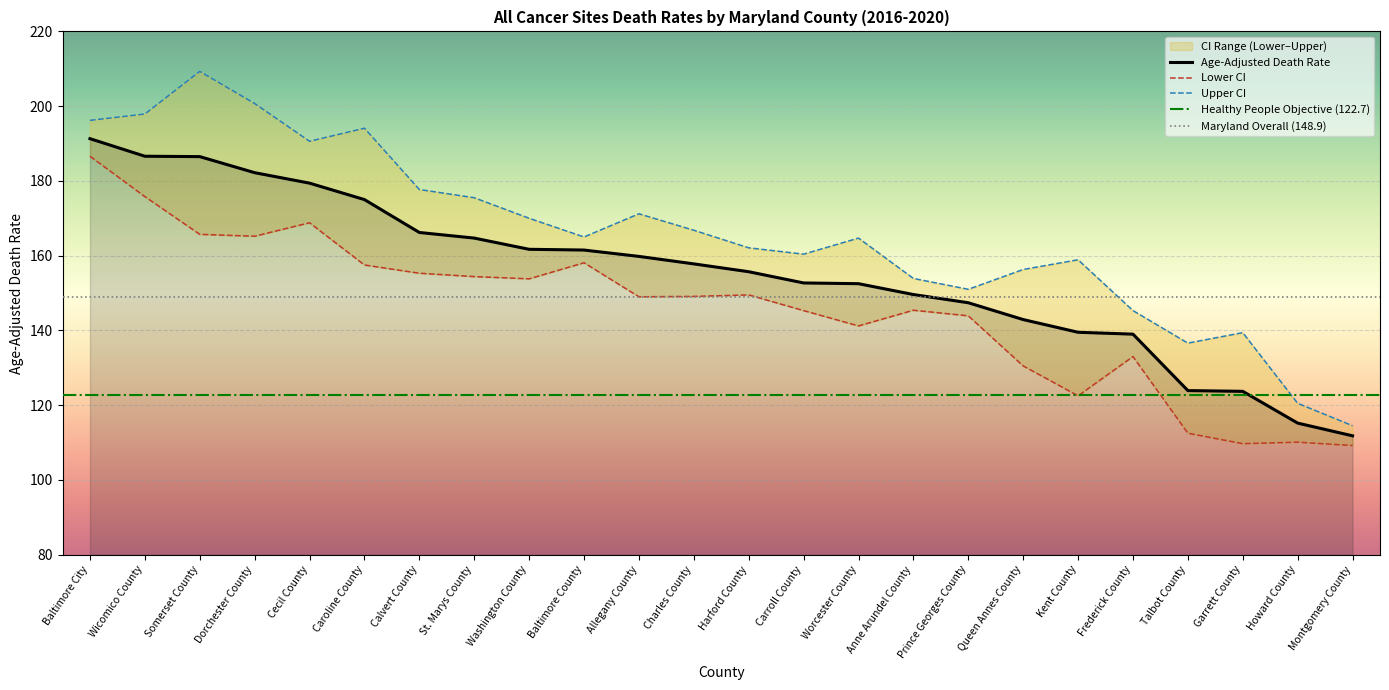

What is the sum of all Lower CI (Rate) values?

3492.1